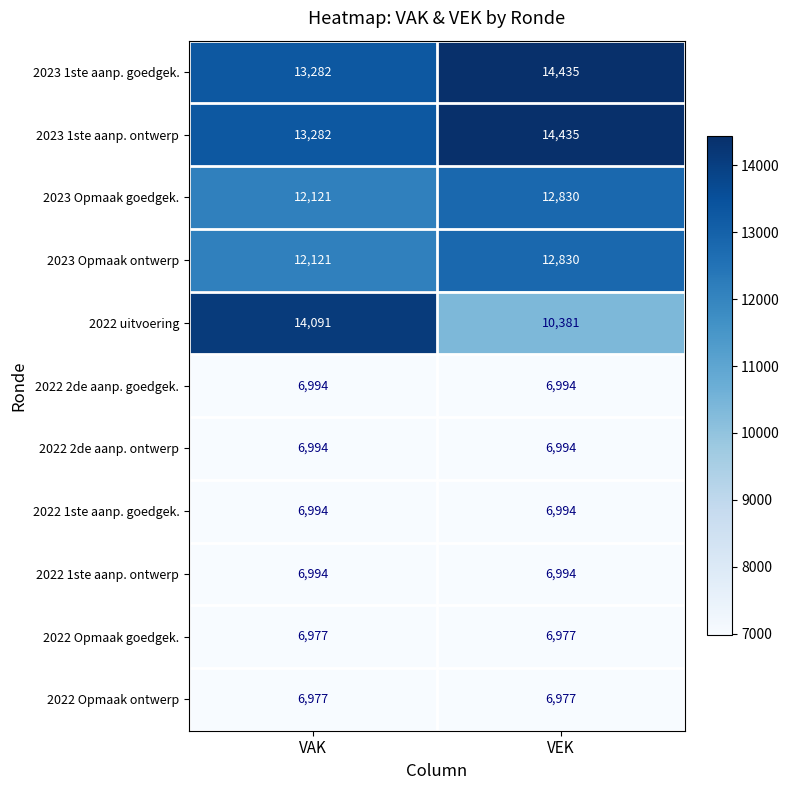

At which label is 2023 Opmaak goedgek. closest to 12475?

VAK